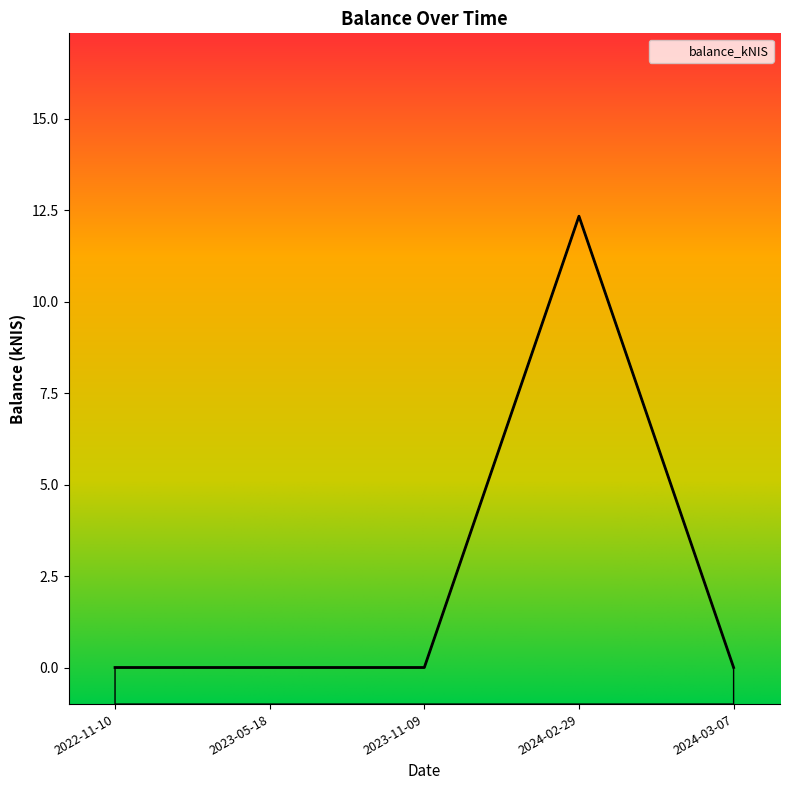

What is the label of the 3rd point from the left?

2023-11-09